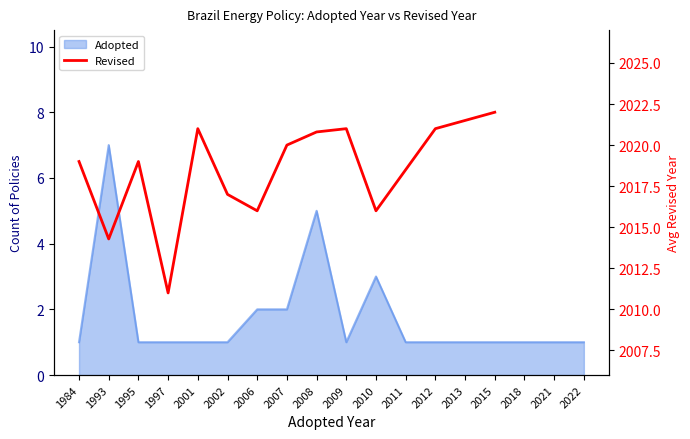

What is the change in value from 1995 to 2009?

+2.0